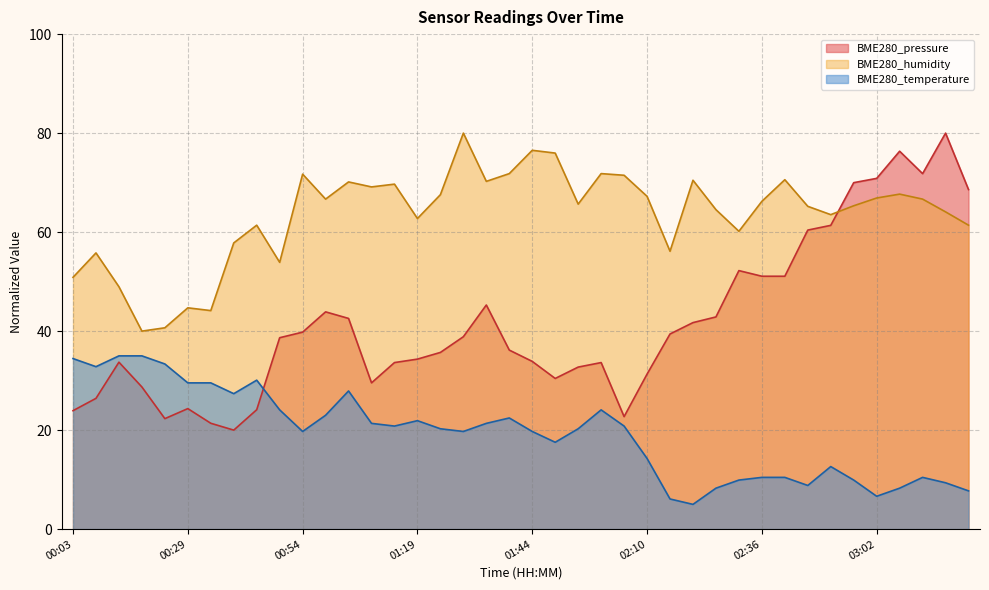

What position from the right is 00:49?

31